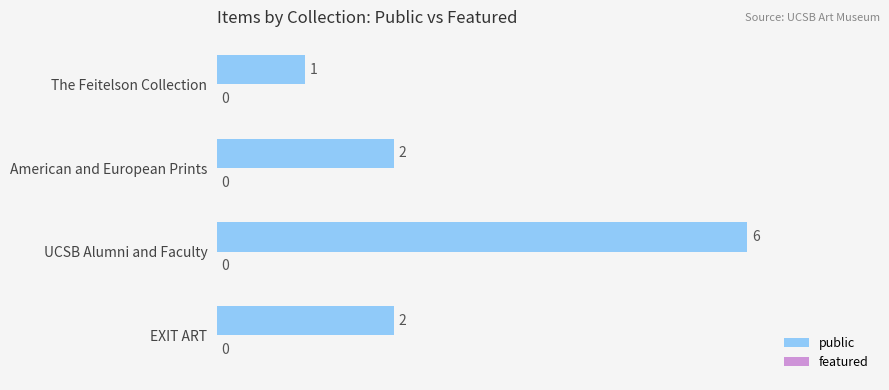

What is the ratio of the value at The Feitelson Collection to the value at EXIT ART?

0.5